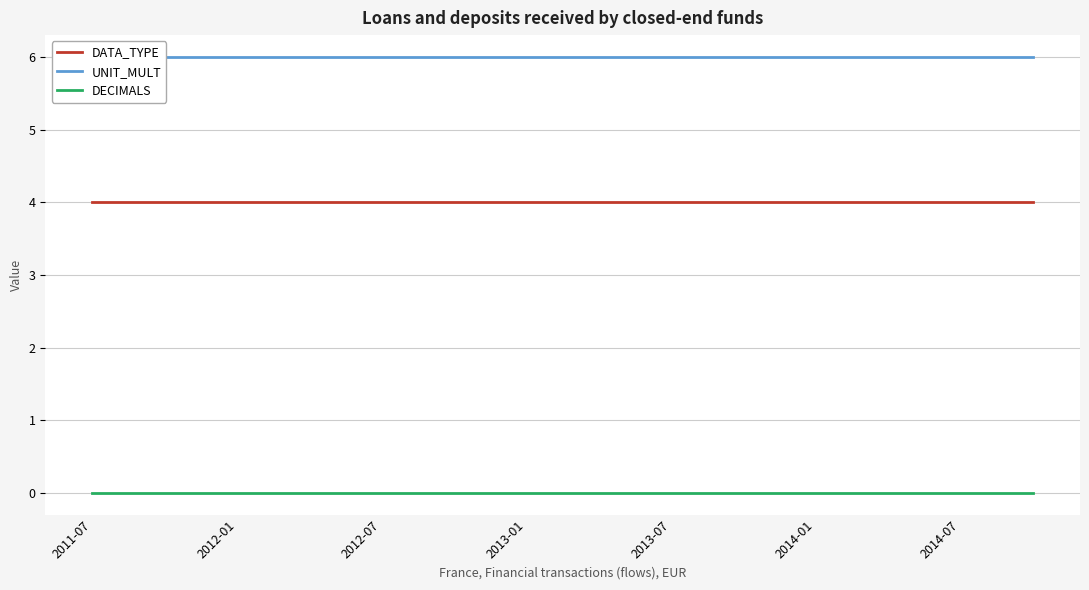

What are all the series names shown in the legend?

DATA_TYPE, UNIT_MULT, DECIMALS